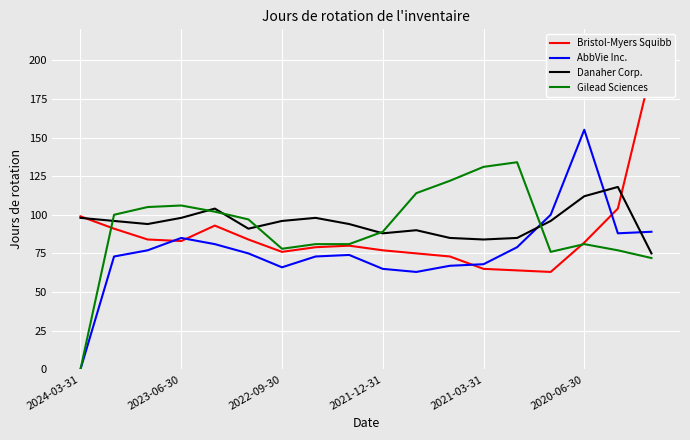

List the series in order of their peak value, highest first.

Bristol-Myers Squibb, AbbVie Inc., Gilead Sciences, Danaher Corp.